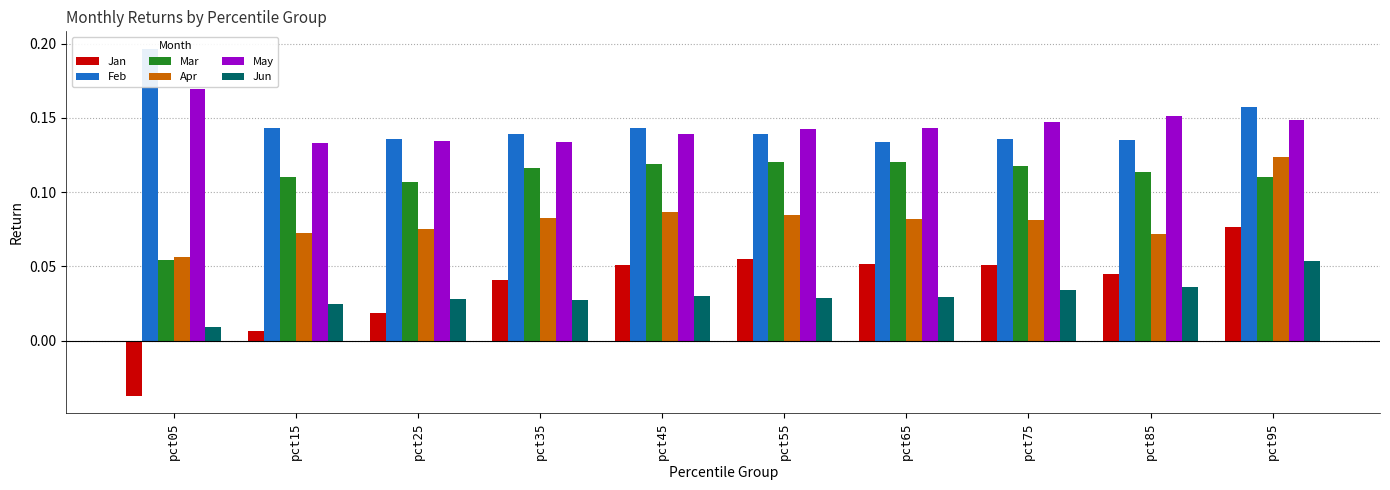

Reading left to right, list all the values displayed in this chart.

Jan: pct05=-0.0	pct15=0.0	pct25=0.0	pct35=0.0	pct45=0.1	pct55=0.1	pct65=0.1	pct75=0.1	pct85=0.0	pct95=0.1
Feb: pct05=0.2	pct15=0.1	pct25=0.1	pct35=0.1	pct45=0.1	pct55=0.1	pct65=0.1	pct75=0.1	pct85=0.1	pct95=0.2
Mar: pct05=0.1	pct15=0.1	pct25=0.1	pct35=0.1	pct45=0.1	pct55=0.1	pct65=0.1	pct75=0.1	pct85=0.1	pct95=0.1
Apr: pct05=0.1	pct15=0.1	pct25=0.1	pct35=0.1	pct45=0.1	pct55=0.1	pct65=0.1	pct75=0.1	pct85=0.1	pct95=0.1
May: pct05=0.2	pct15=0.1	pct25=0.1	pct35=0.1	pct45=0.1	pct55=0.1	pct65=0.1	pct75=0.1	pct85=0.2	pct95=0.1
Jun: pct05=0.0	pct15=0.0	pct25=0.0	pct35=0.0	pct45=0.0	pct55=0.0	pct65=0.0	pct75=0.0	pct85=0.0	pct95=0.1